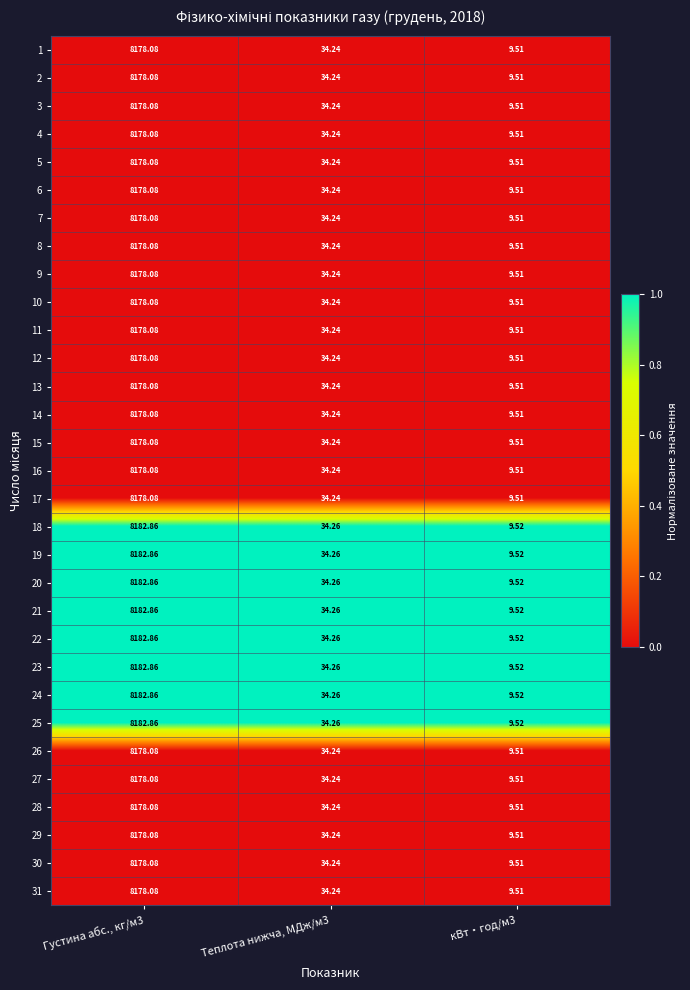

Rank the series by their maximum value, from highest to lowest.

18, 19, 20, 21, 22, 23, 24, 25, 1, 2, 3, 4, 5, 6, 7, 8, 9, 10, 11, 12, 13, 14, 15, 16, 17, 26, 27, 28, 29, 30, 31